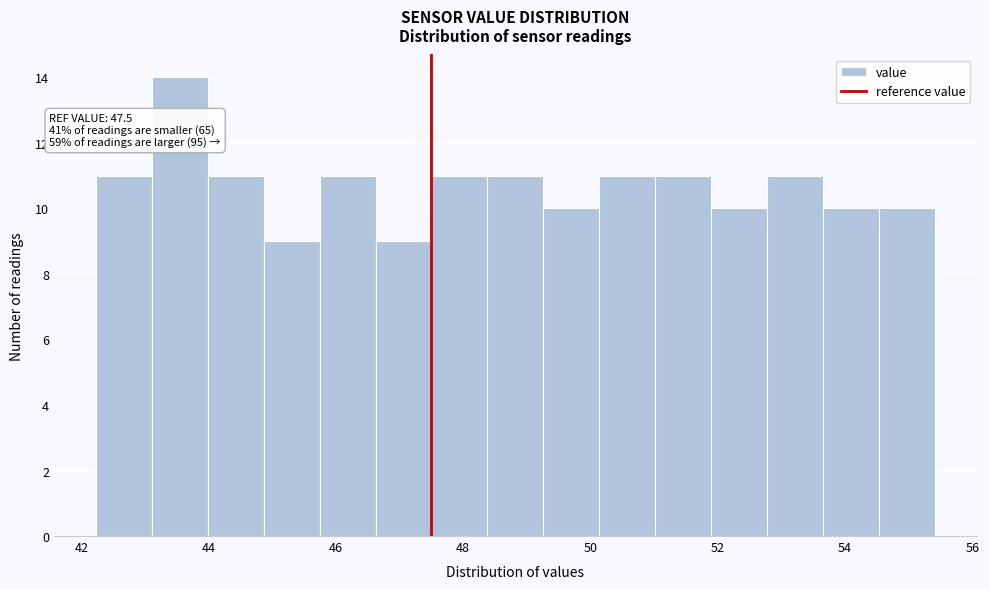

Over which range of the x-axis is the bar tallest?

43.2 to 44.0